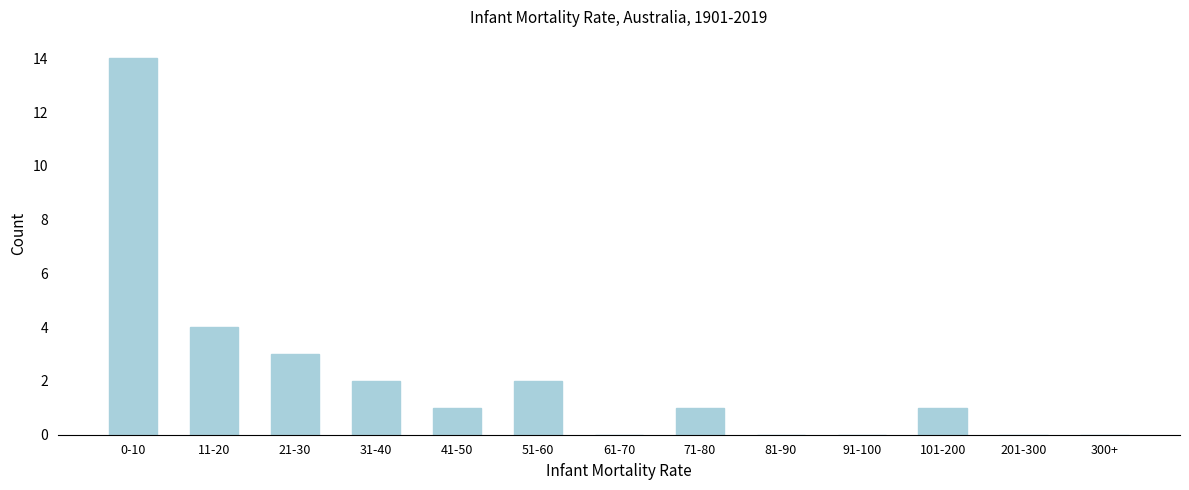

Reading left to right, list all the values displayed in this chart.

0-10=14	11-20=4	21-30=3	31-40=2	41-50=1	51-60=2	61-70=0	71-80=1	81-90=0	91-100=0	101-200=1	201-300=0	300+=0